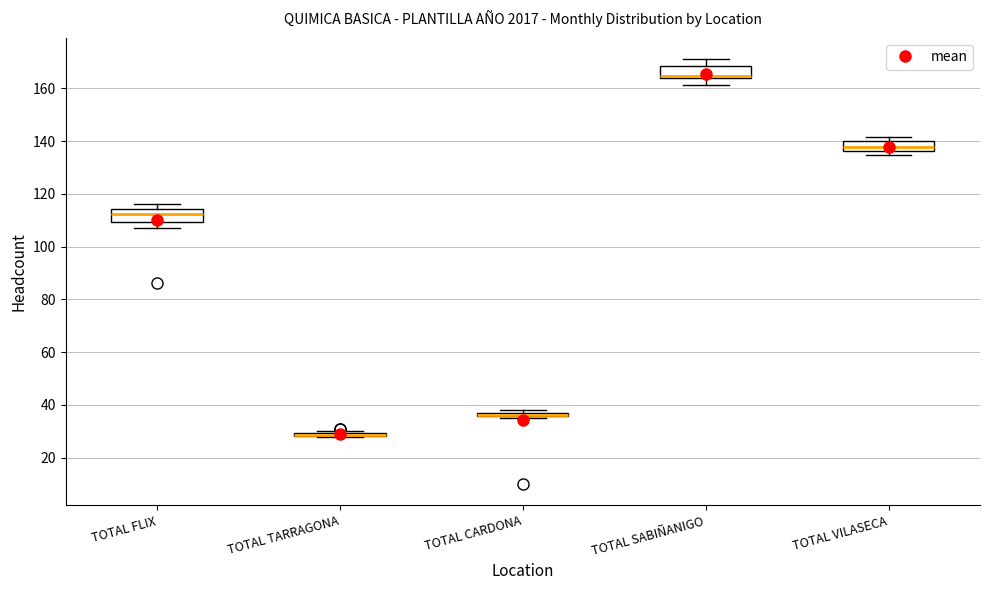

Where is the lower edge of the box for TOTAL SABIÑANIGO on the y-axis? The values are not printed on the chart, so give them approximately, as read against the axis.

164